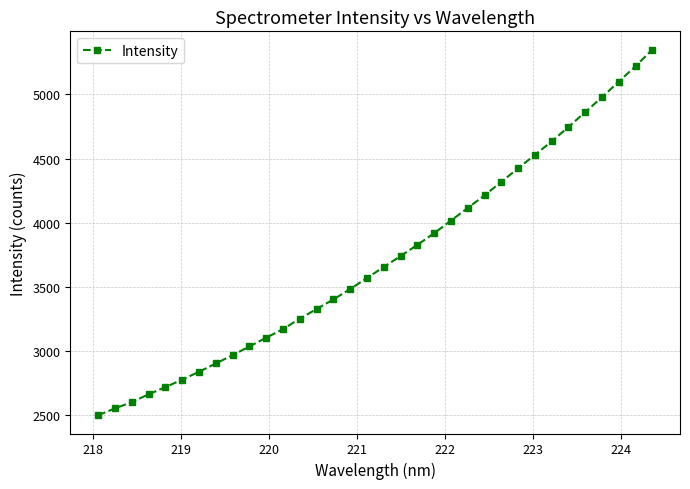

What is the greatest value displayed?

5348.9